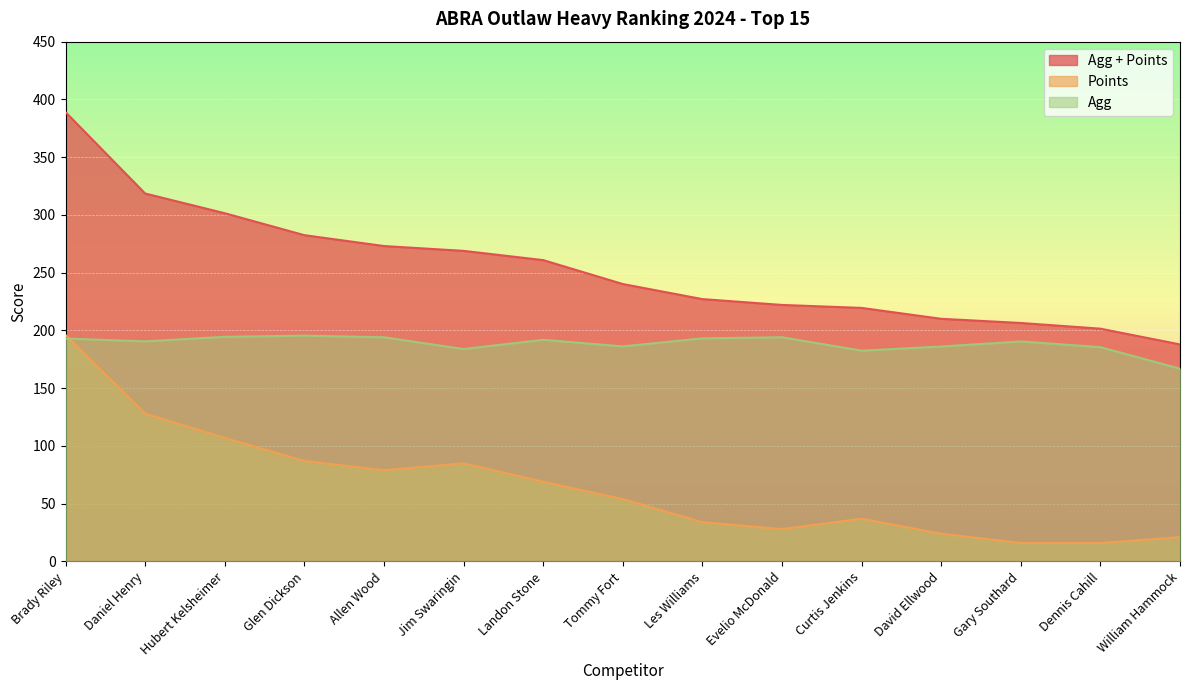

What is the label of the 13th point from the left?

Gary Southard